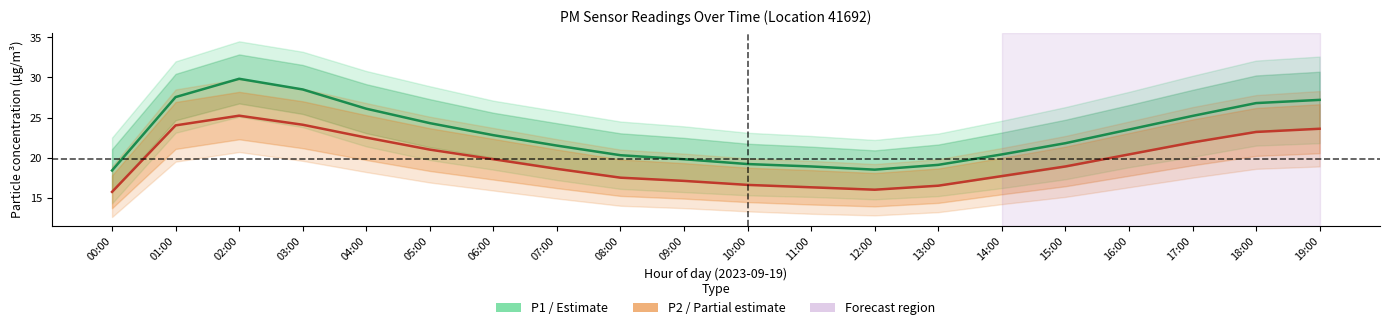

List the labels in order of P1 (PM10) value, largest first.

02:00, 03:00, 01:00, 19:00, 18:00, 04:00, 17:00, 05:00, 16:00, 06:00, 15:00, 07:00, 14:00, 08:00, 09:00, 10:00, 13:00, 11:00, 12:00, 00:00